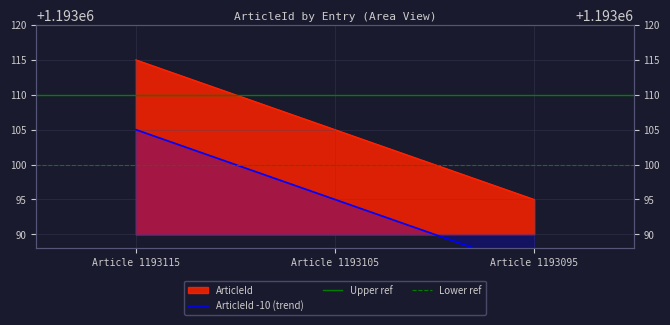

Reading left to right, list all the values displayed in this chart.

1193115	1193105	1193095